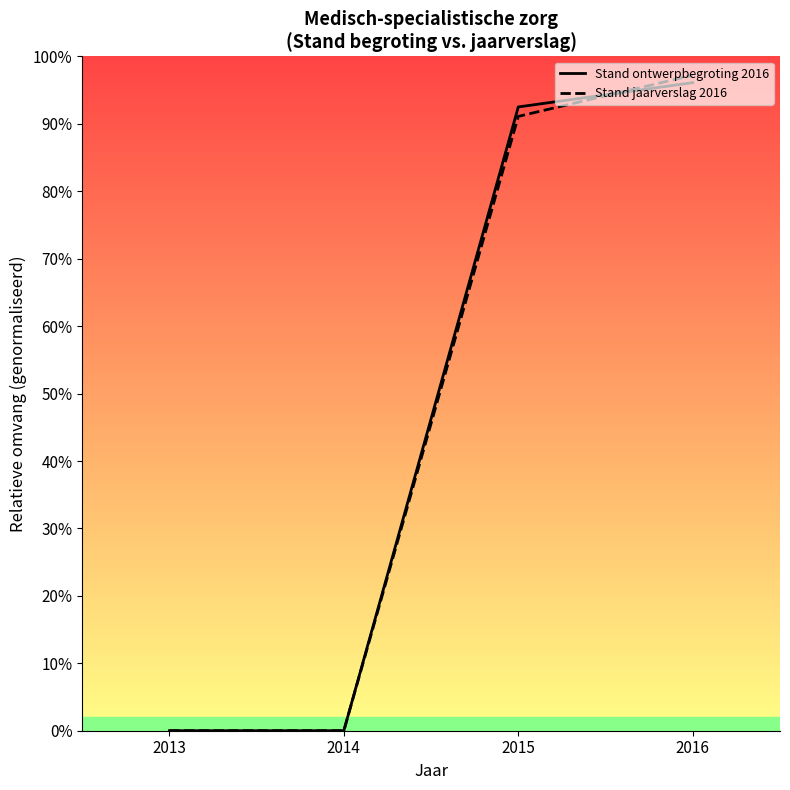

Reading left to right, transcribe all the data shown in this chart.

Stand ontwerpbegroting 2016: 0.0	0.0	0.9	1.0
Stand jaarverslag 2016: 0.0	0.0	0.9	1.0